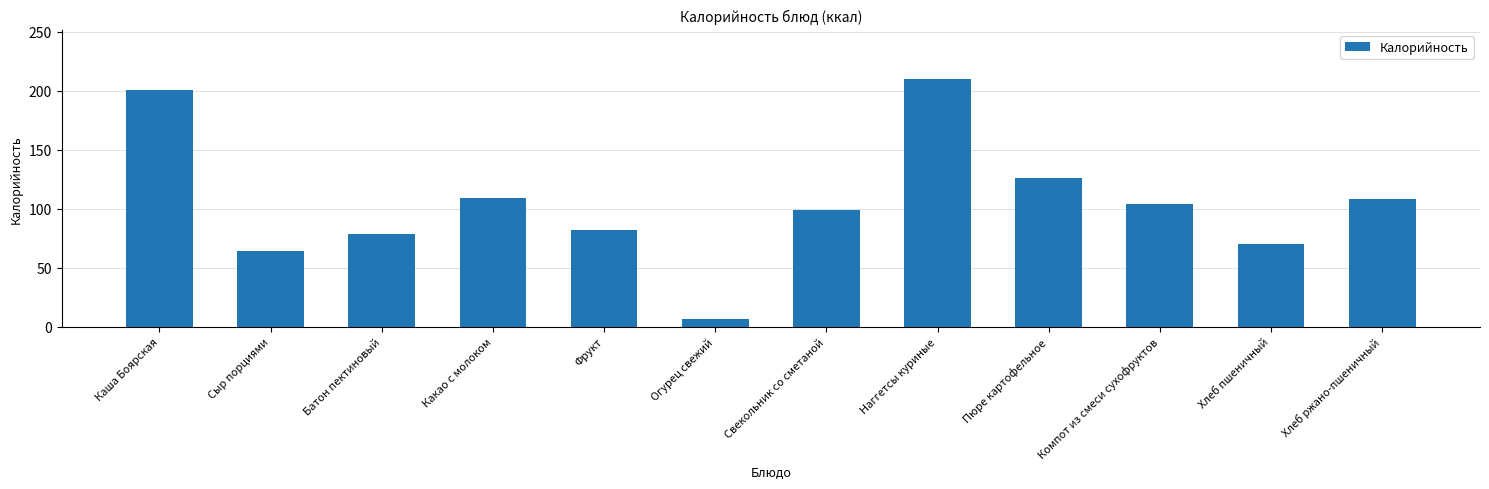

The chart shows a value of 210 at Наггетсы куриные. True or false?

True